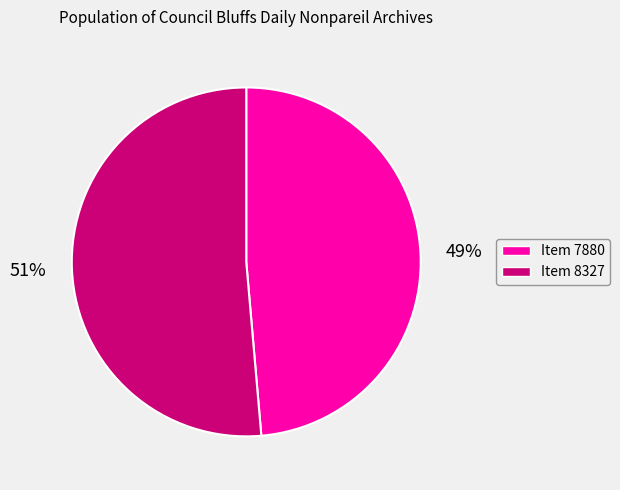

Do Item 8327 and Item 7880 together represent more than half of the pie?

Yes